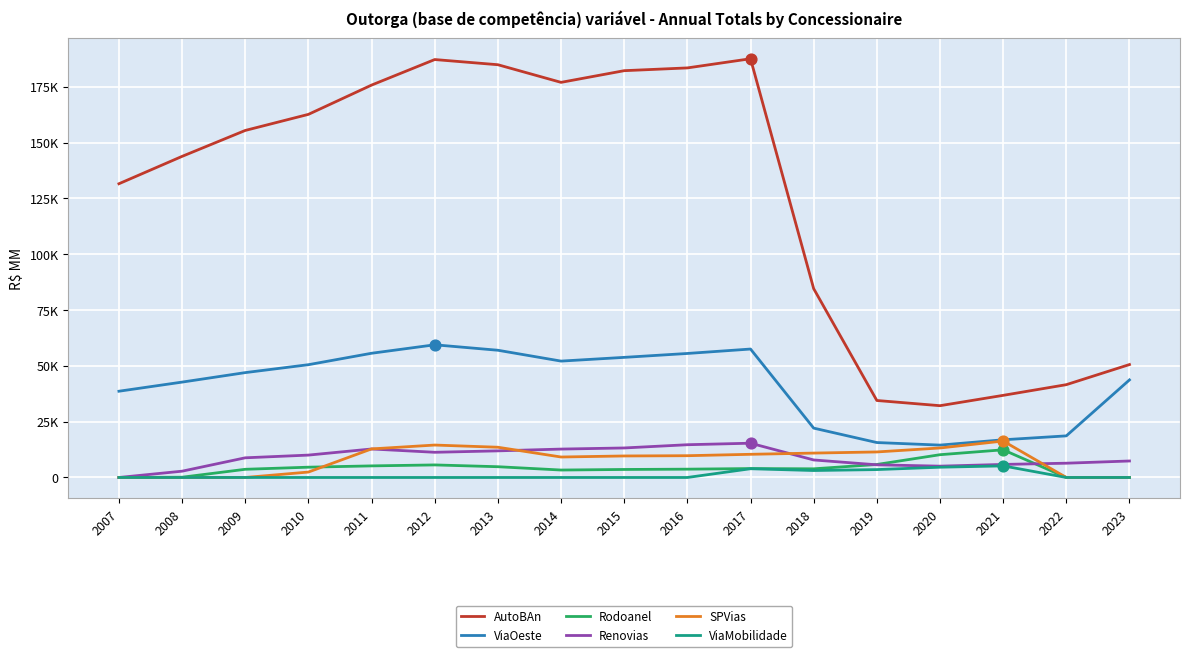

Which series has the largest total across all categories?

AutoBAn